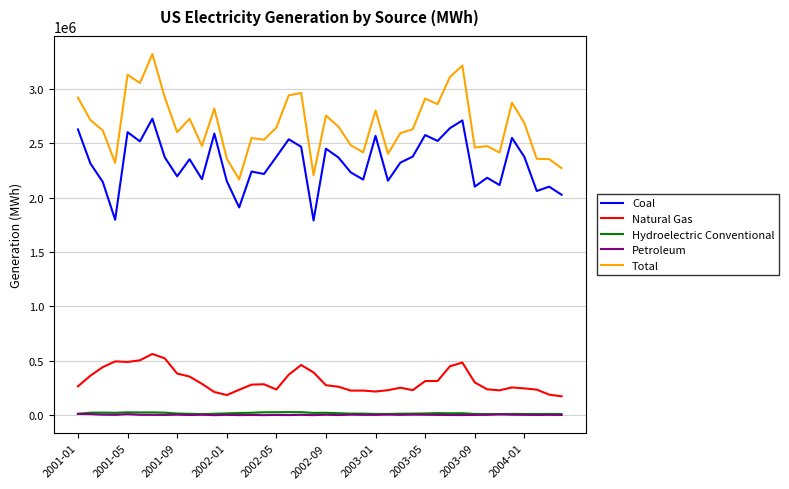

Which series has the largest total across all categories?

Total